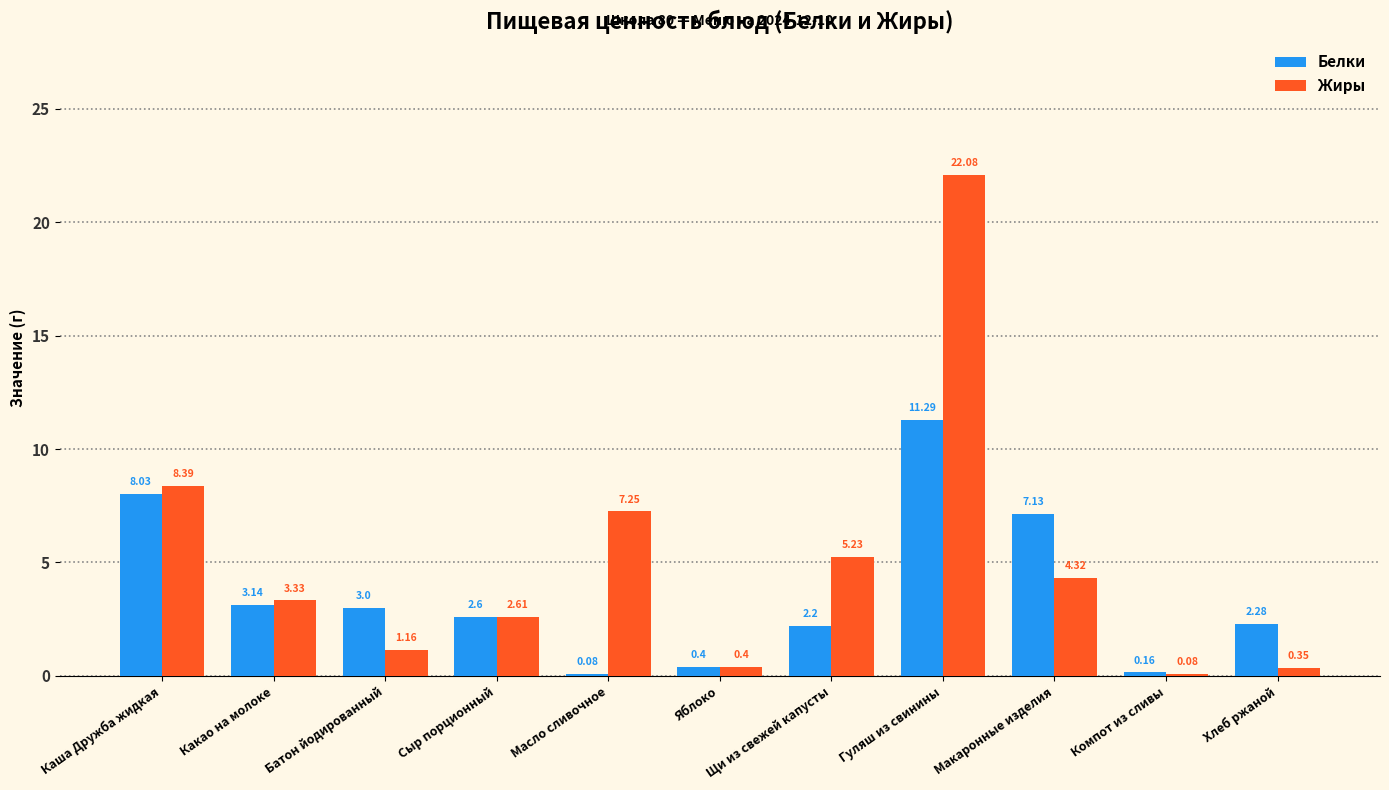

The value of Белки at Сыр порционный is 2.6. True or false?

True